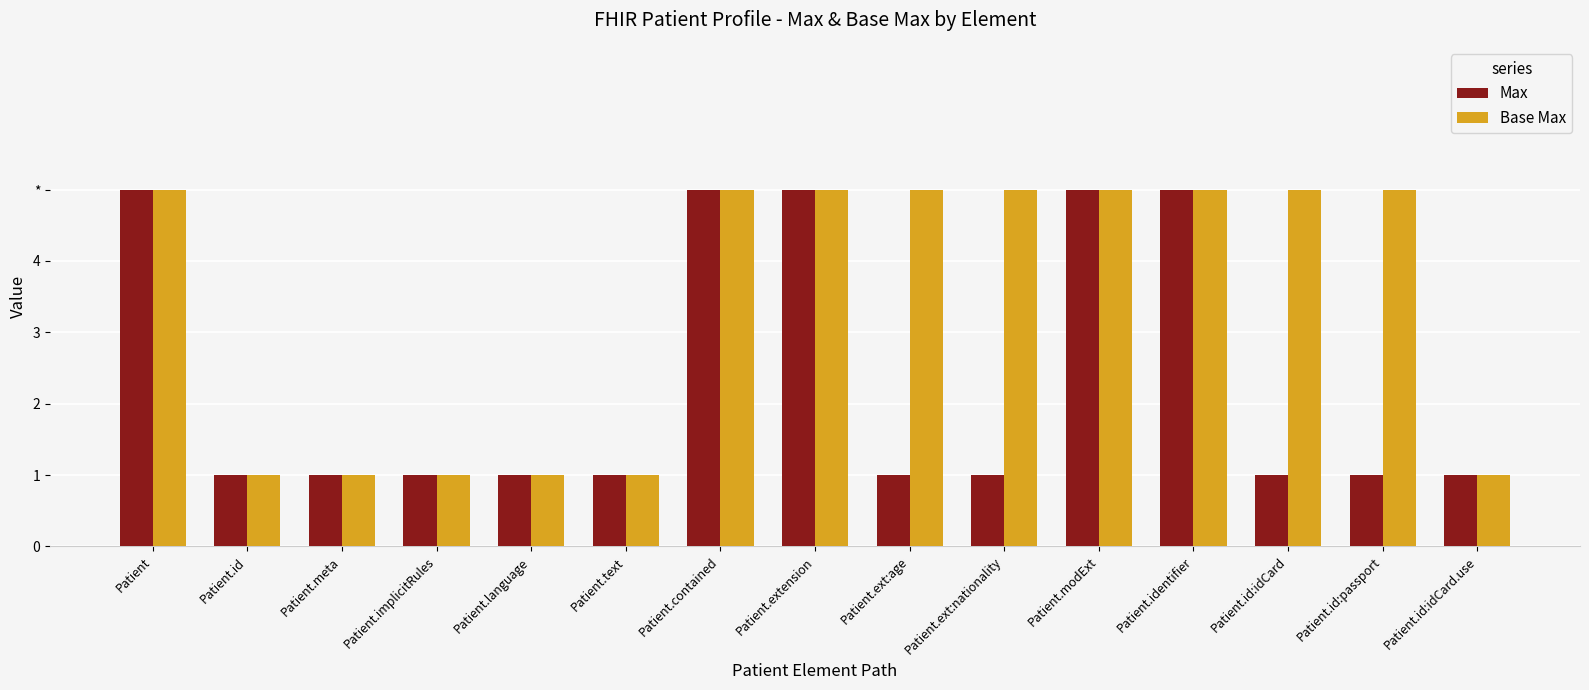

What are all the series names shown in the legend?

Max, Base Max